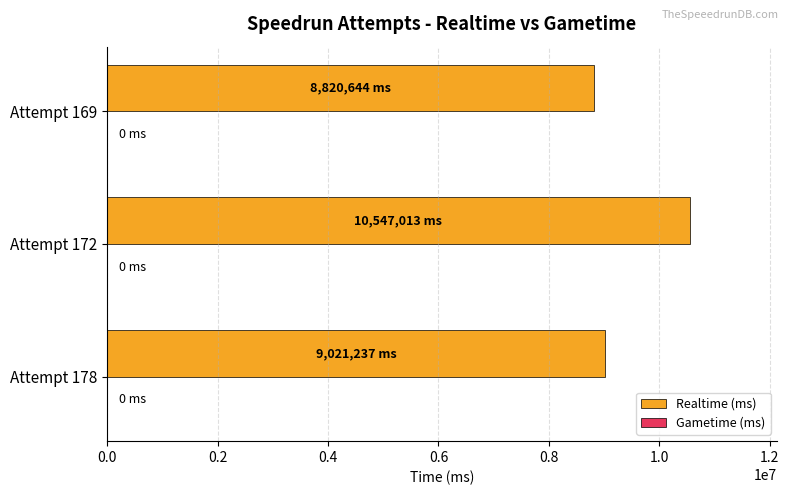

Approximately how many times larger is the value at Attempt 178 compared to Attempt 172?

0.9